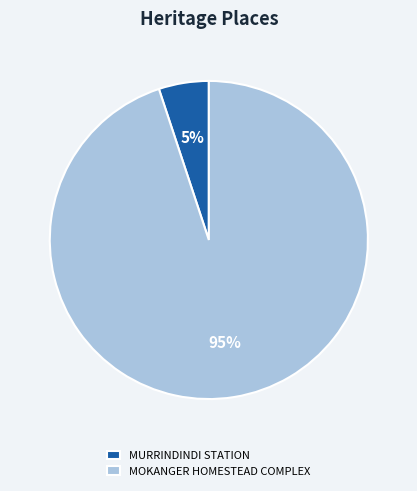

What percentage is the MOKANGER HOMESTEAD COMPLEX slice, to the nearest percent?

95%